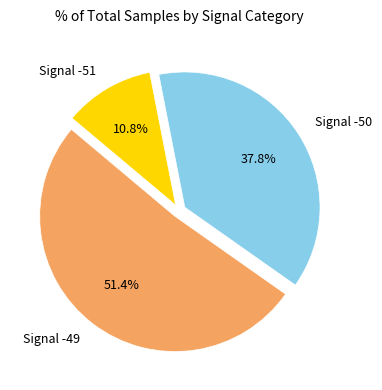

Between Signal -49 and Signal -50, which is larger?

Signal -49